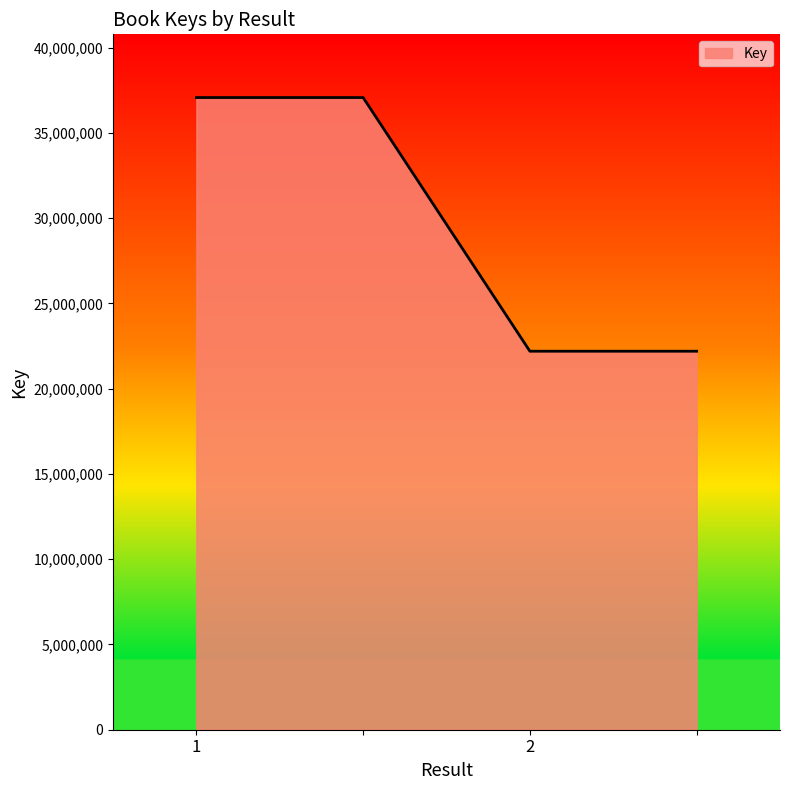

What is the difference between the second highest and minimum values?

14876527